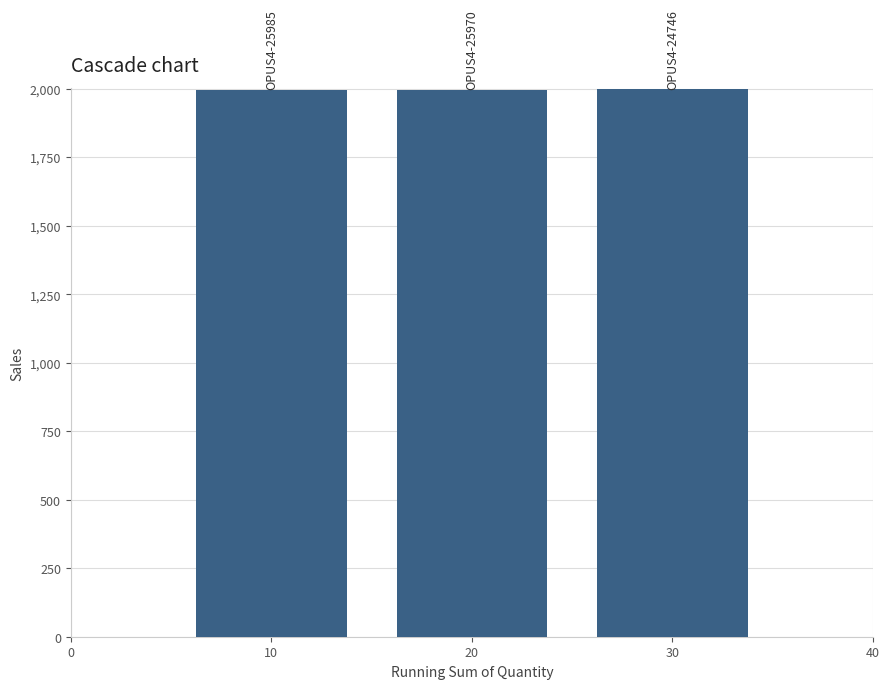

What is the value of the 3rd bar from the left?

1997